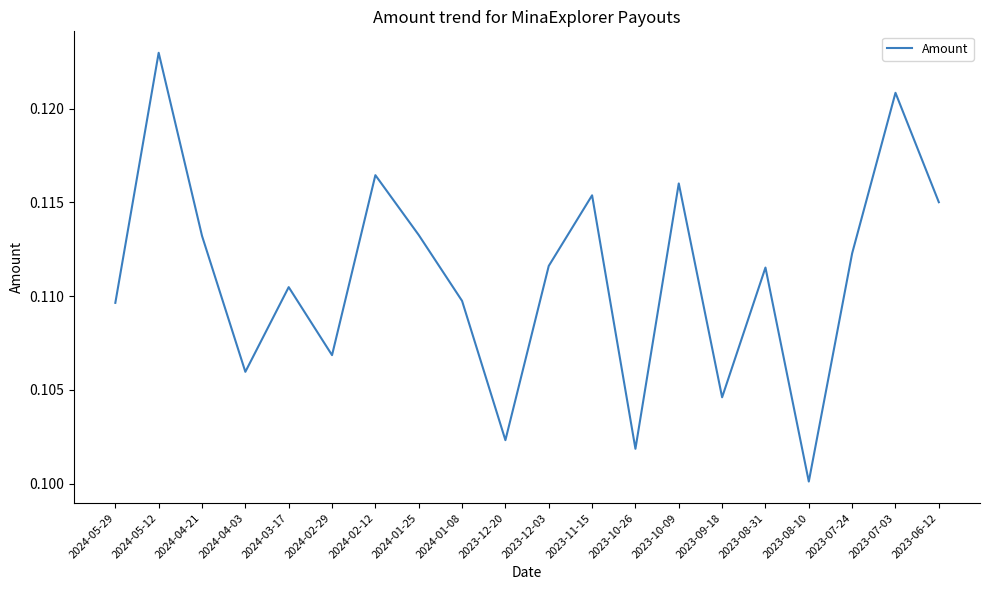

Which category has the lowest value across all series?

2023-08-10